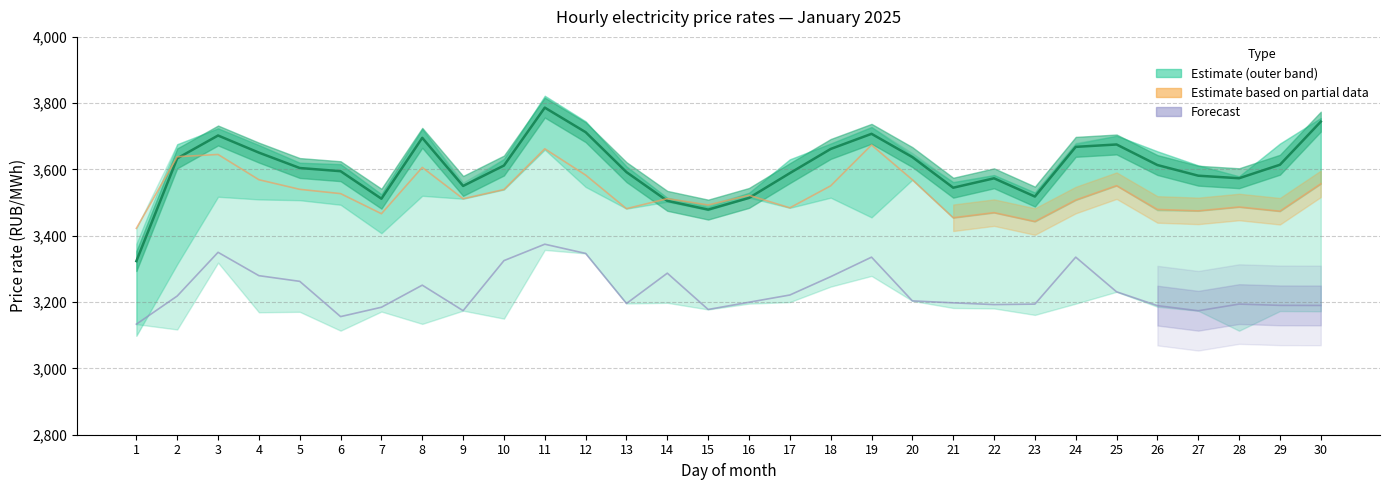

After their last crossing, which series has the higher values: 20:00-21:00 or 16:00-17:00?

16:00-17:00